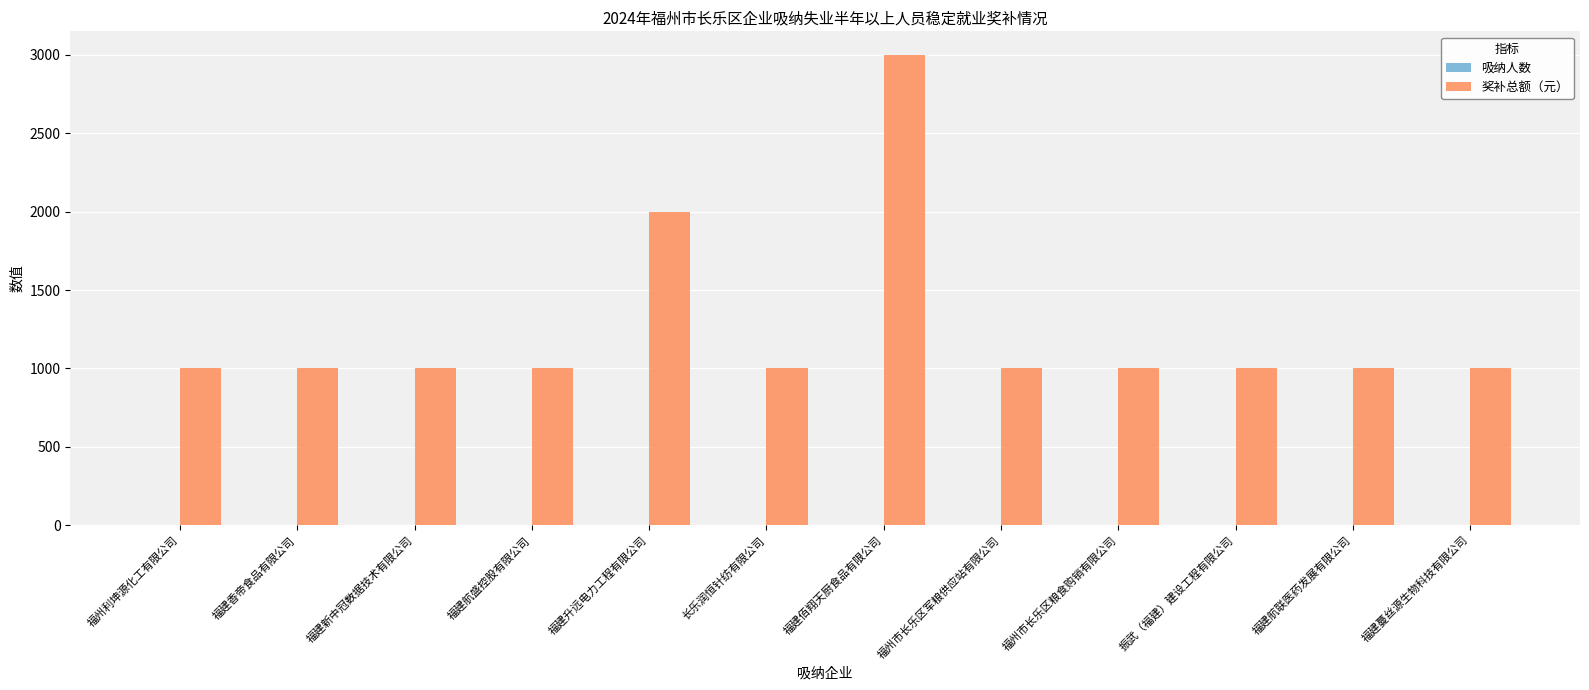

How many groups of bars are there?

12